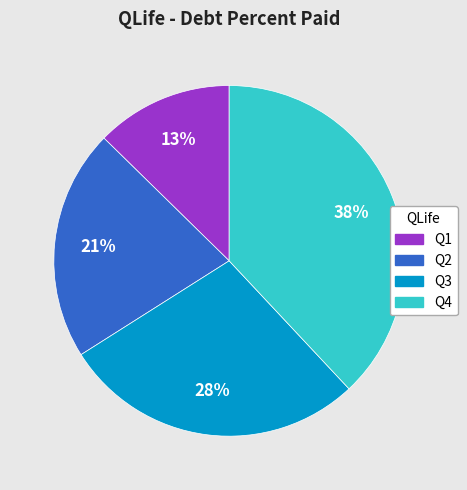

Count the number of slices in the pie.

4